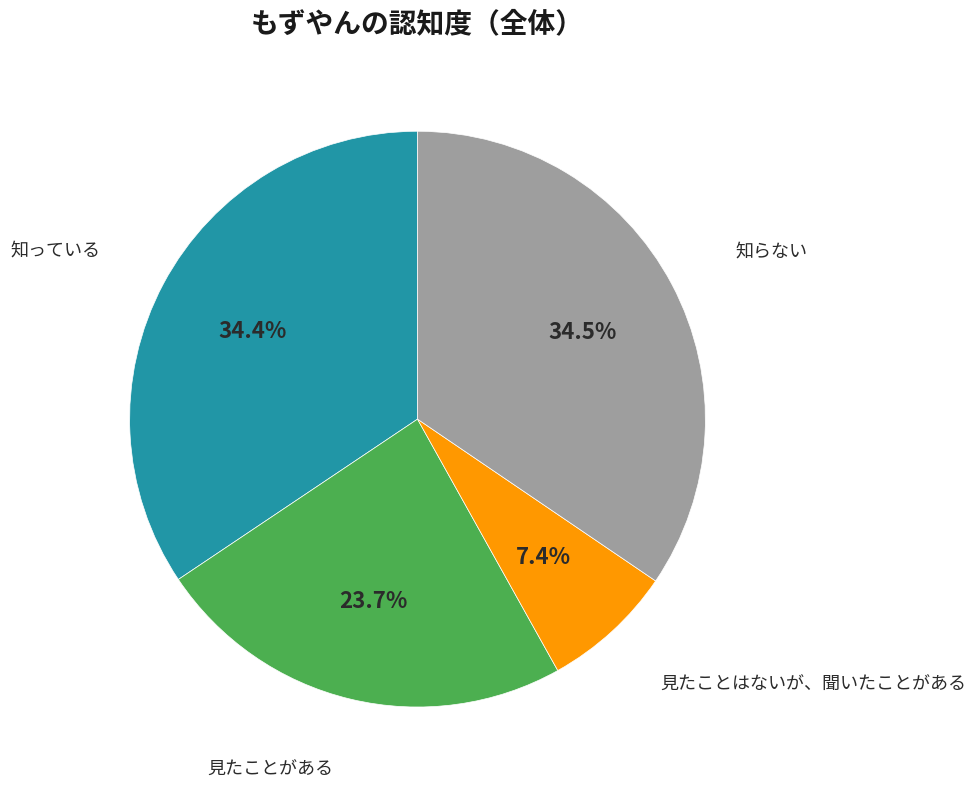

Does any single category account for the majority?

No